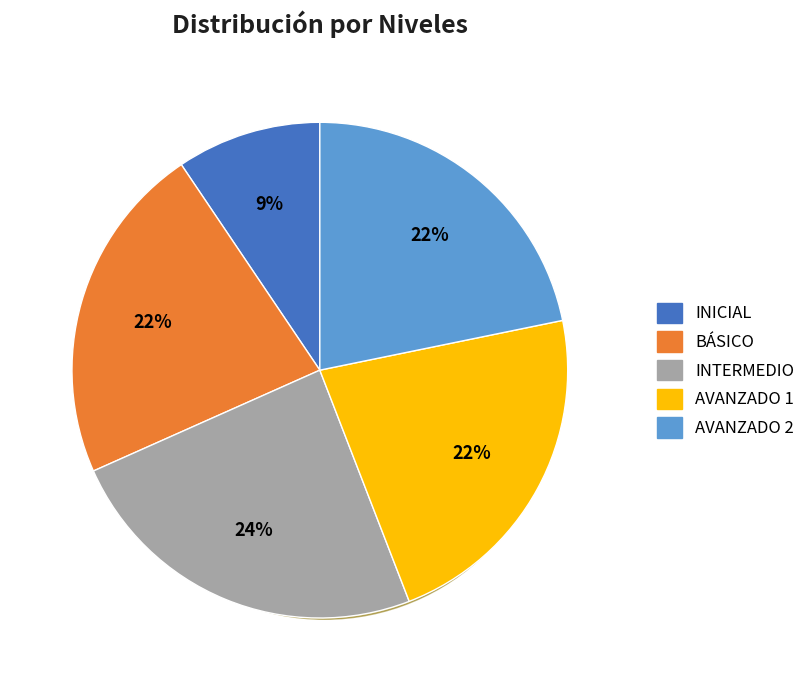

How many slices are in this pie chart?

5